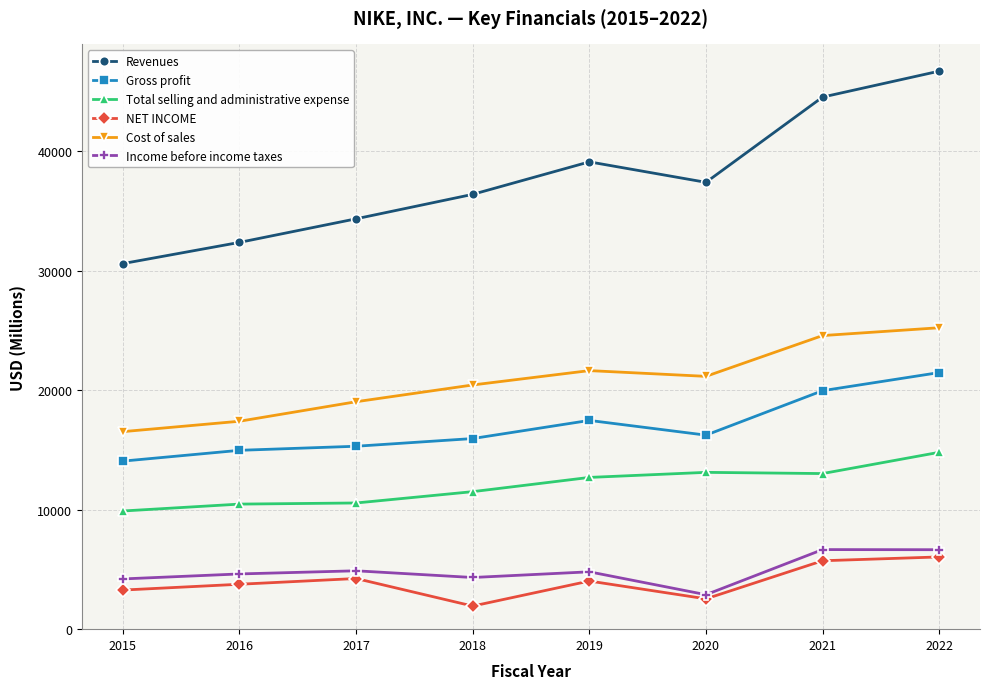

What is the value of the Total selling and administrative expense point at the 8th from the left?

14804